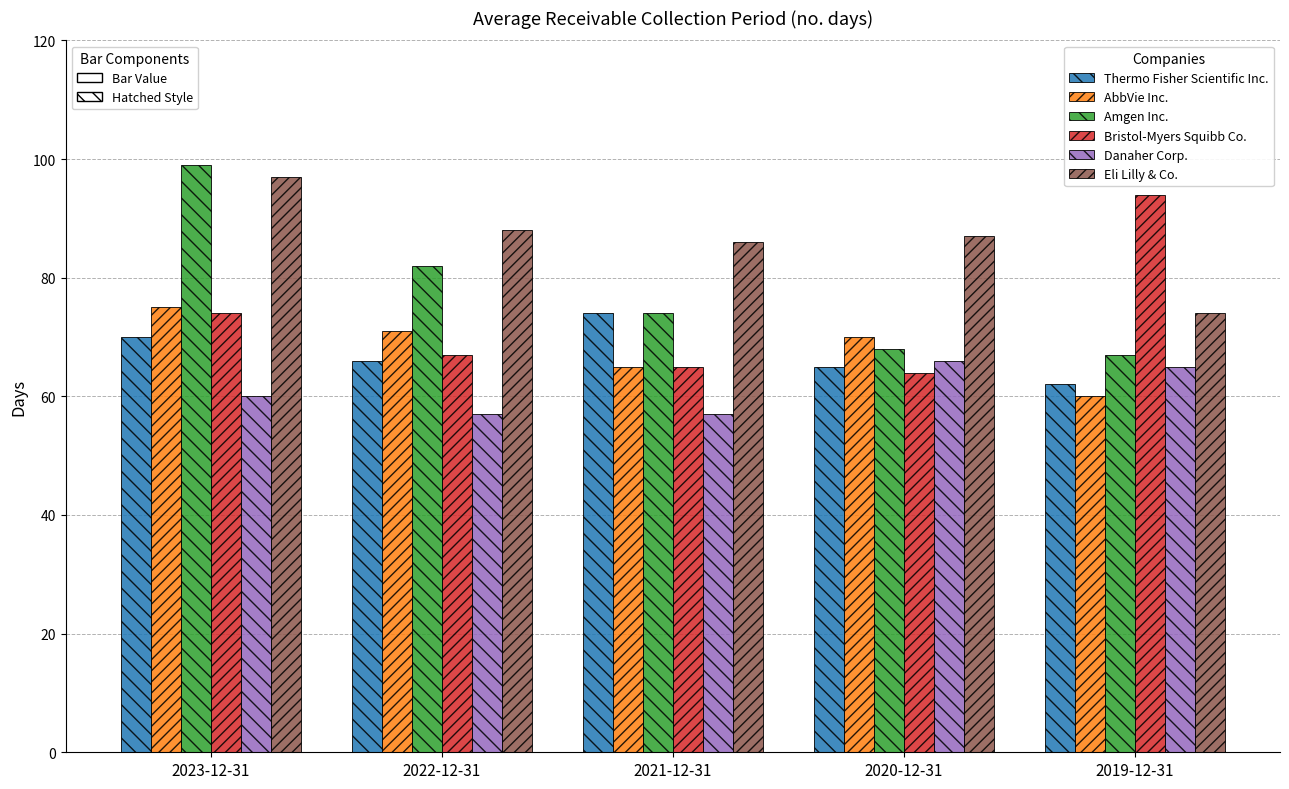

What is the total value across all series at 2023-12-31?

475